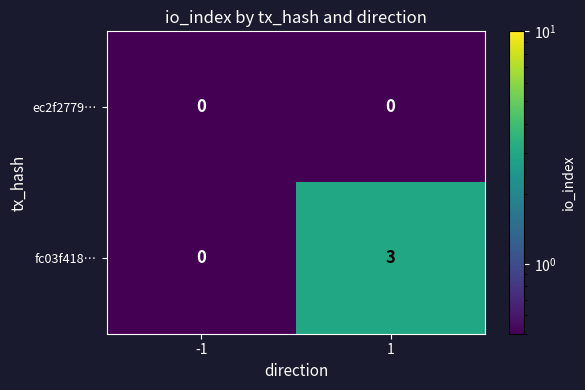

List the series in order of their overall mean, highest first.

fc03f418…, ec2f2779…